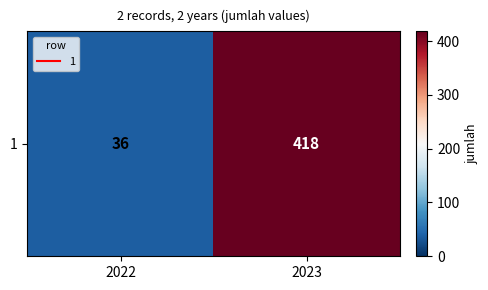

What is the approximate value at 2023, to the nearest 5?

420